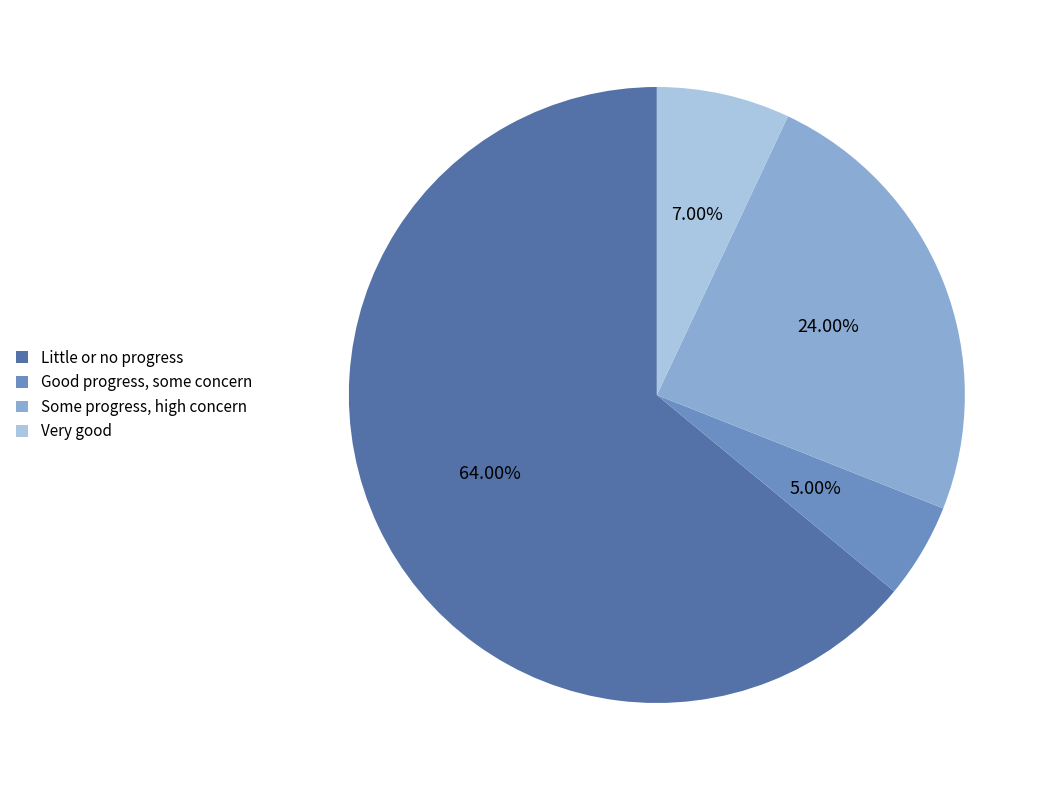

Which has a higher value, Very good or Some progress, high concern?

Some progress, high concern